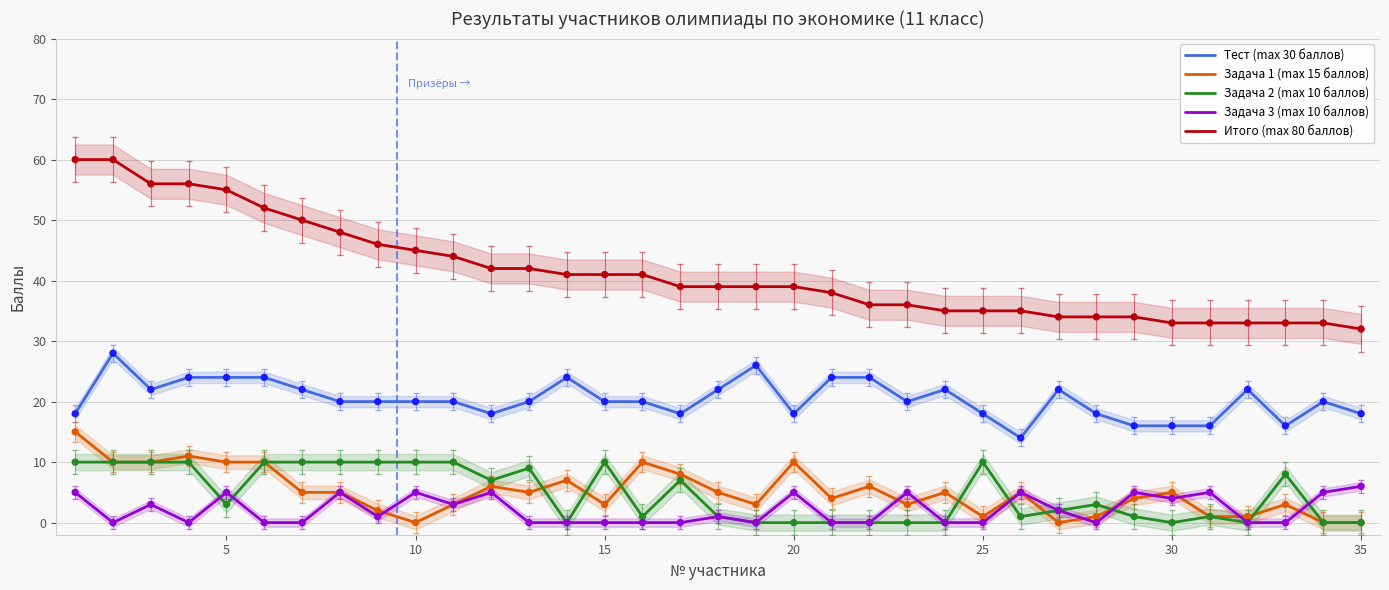

Which series has the widest spread of Y values?

Итого (max 80 баллов)